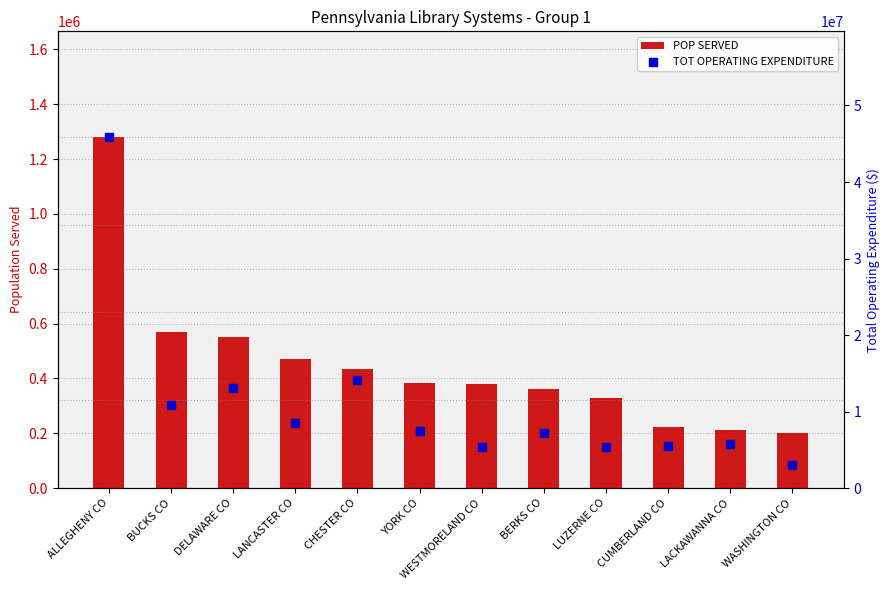

What is the total value across all series at YORK CO?

7811692